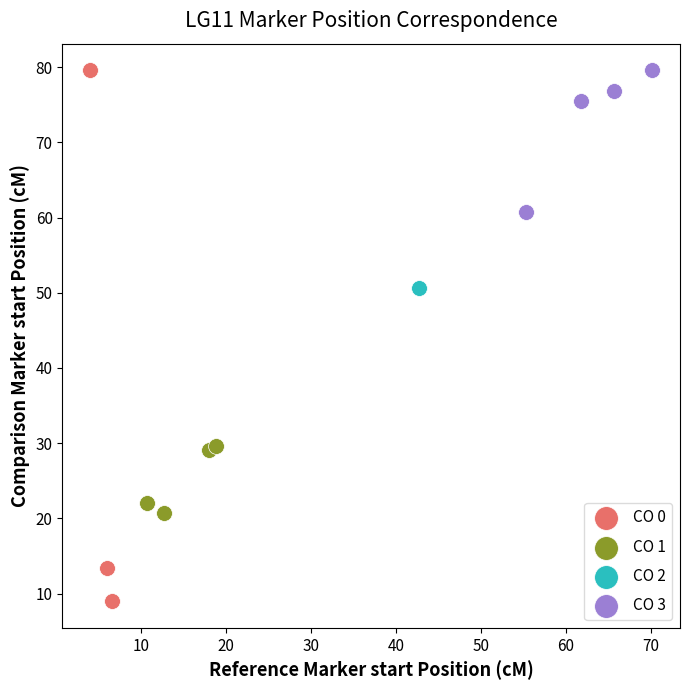

Which series contains the lowest Y value?

CO 0